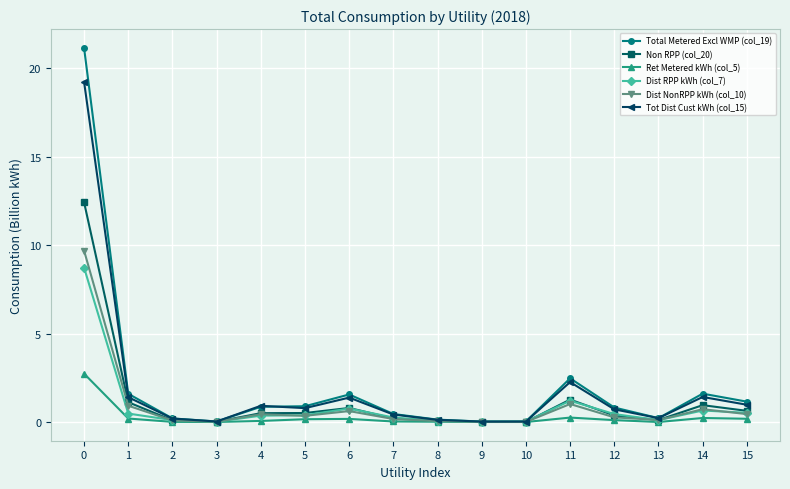

True or false: Tot Dist Cust kWh (col_15) has more than 0 points higher than both neighbors.

True